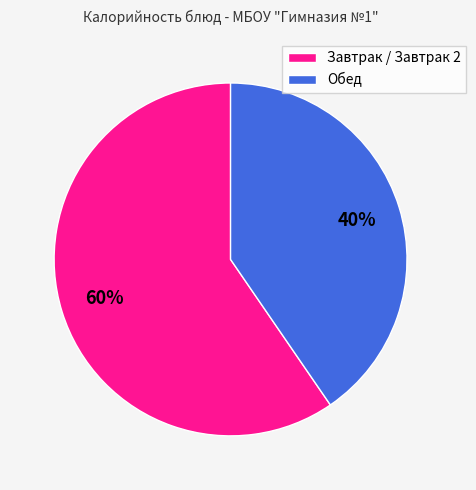

Rank the categories by value from lowest to highest.

Обед, Завтрак / Завтрак 2